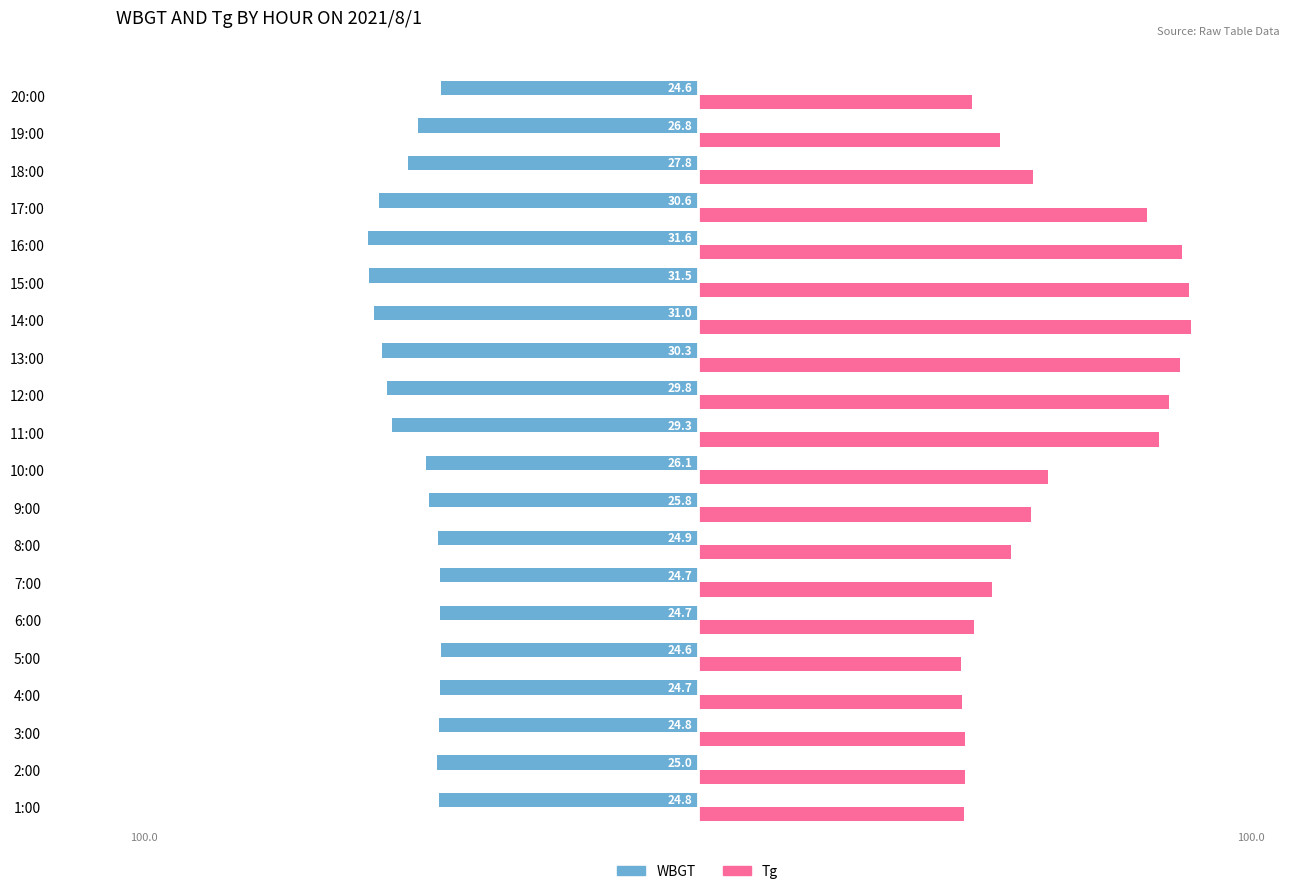

What is the value of the WBGT bar at the 1st from the left?

-24.8